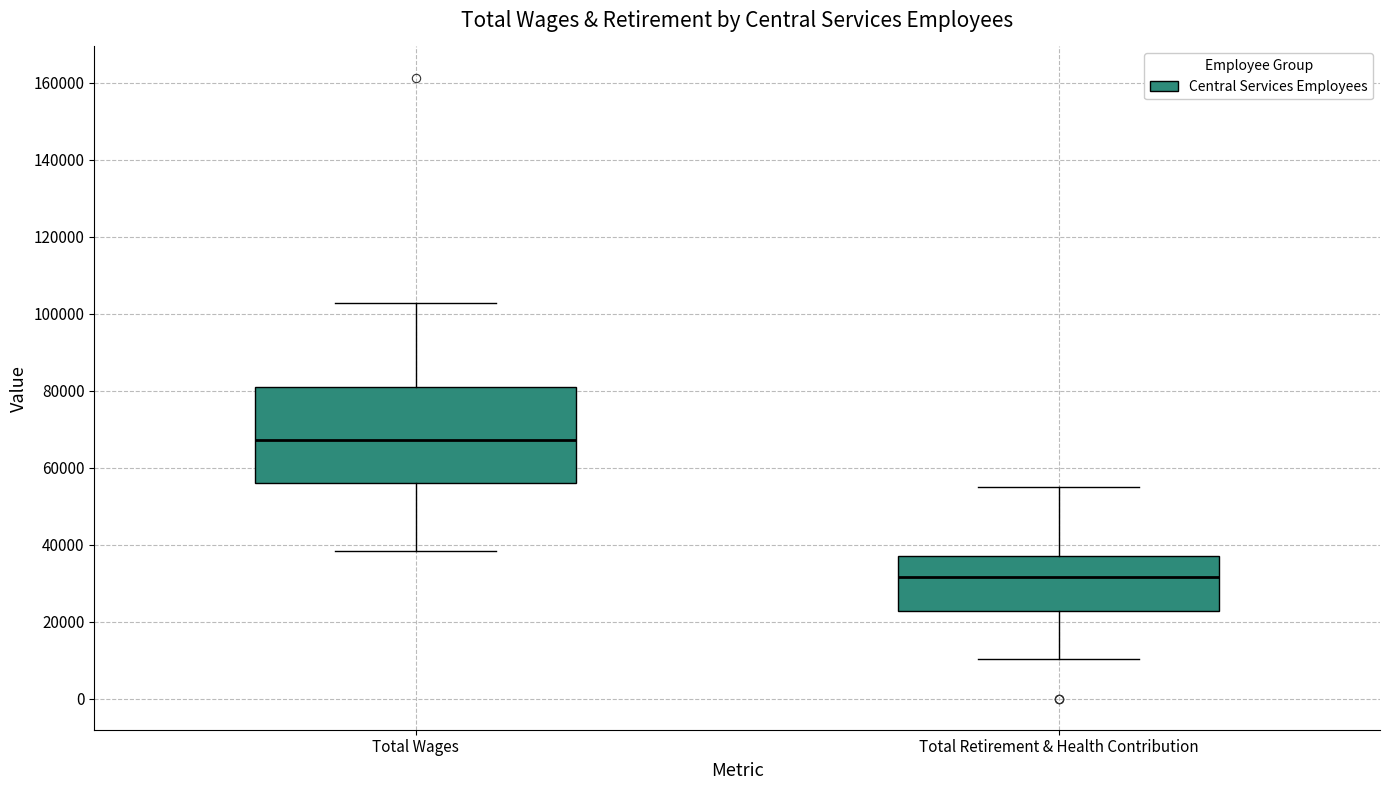

Reading left to right, transcribe this box plot: for each box, give where its median line is, the range the box spans, and where its two whiskers end, as read against the y-axis. The values are not printed on the chart, so give them approximately, as read against the axis.

Total Wages: median 68000, box 56000 to 80000, whiskers 38000 to 102000
Total Retirement & Health Contribution: median 32000, box 22000 to 38000, whiskers 10000 to 54000